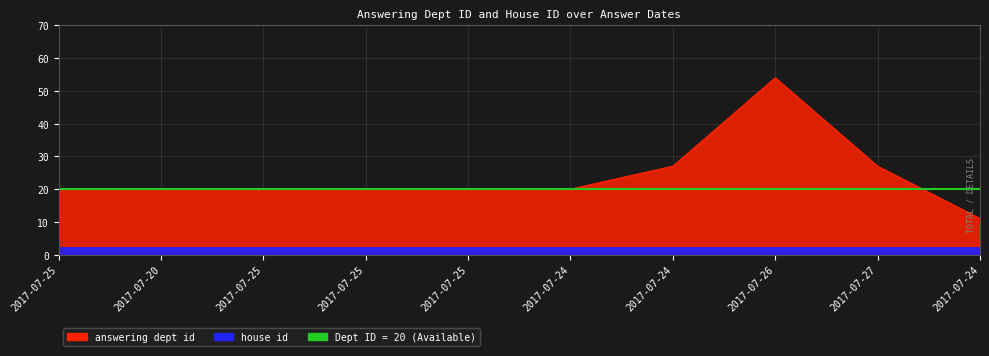

The chart shows a value of 36 at 2017-07-25. True or false?

False